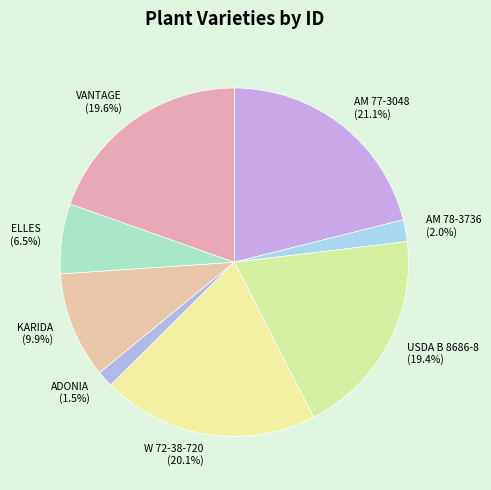

Count the number of slices in the pie.

8